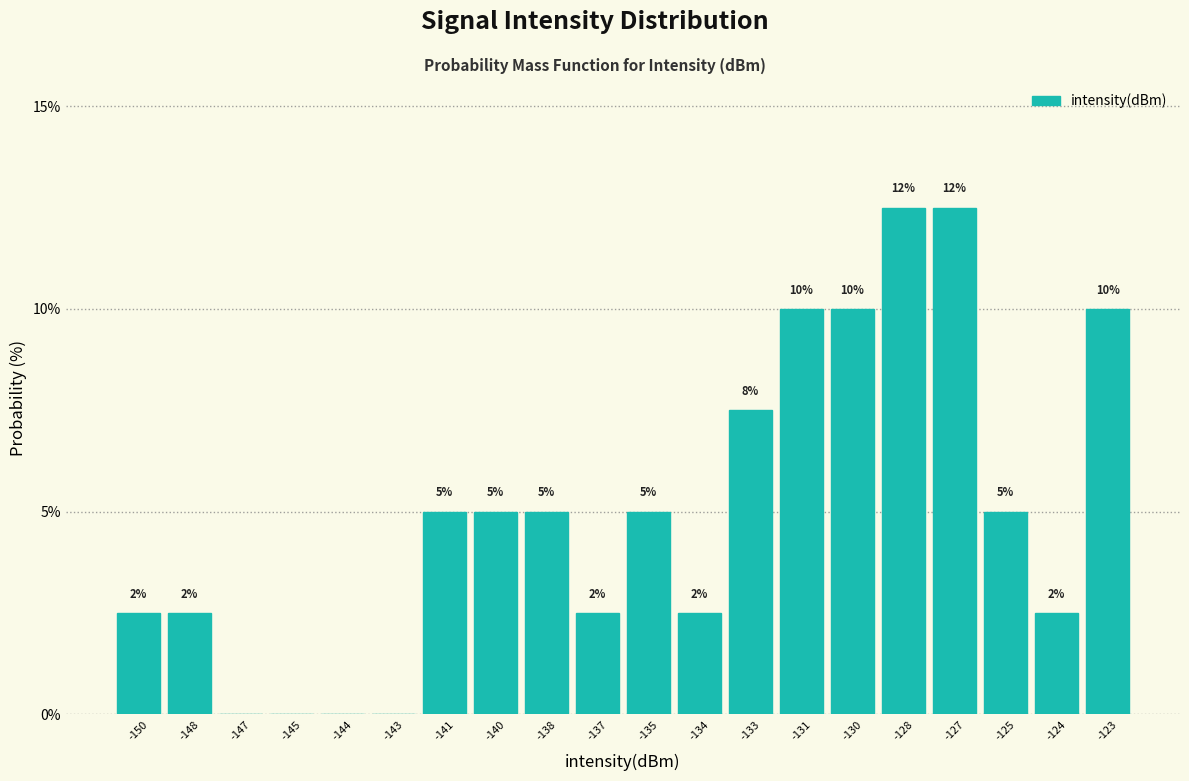

What is the change in value from -143 to -140?

+5.0